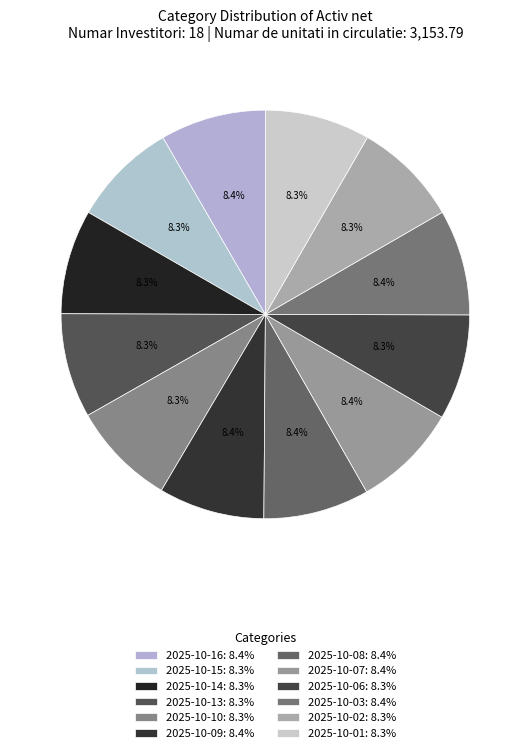

True or false: 2025-10-15 accounts for 8% of the total.

True